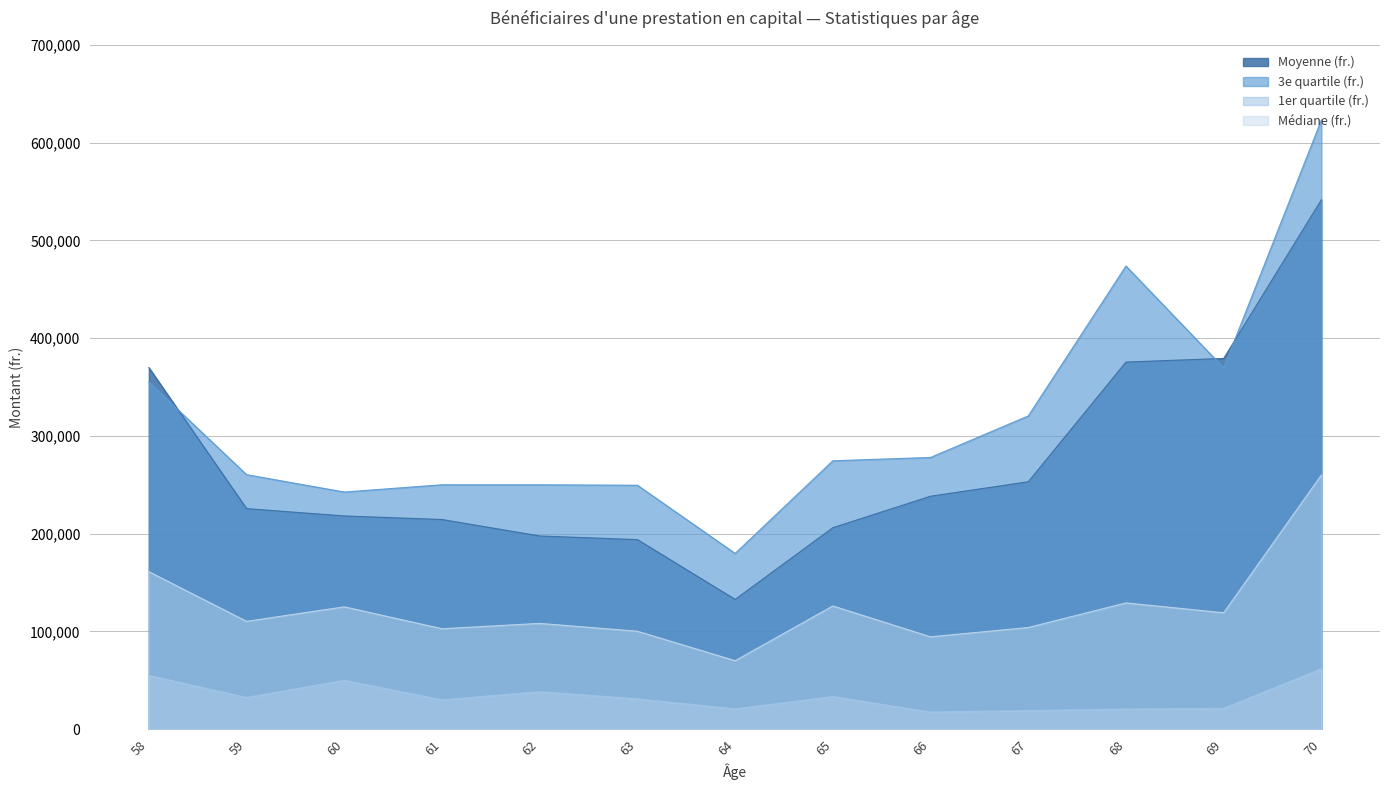

At how many categories does at least one series exceed 462007?

2